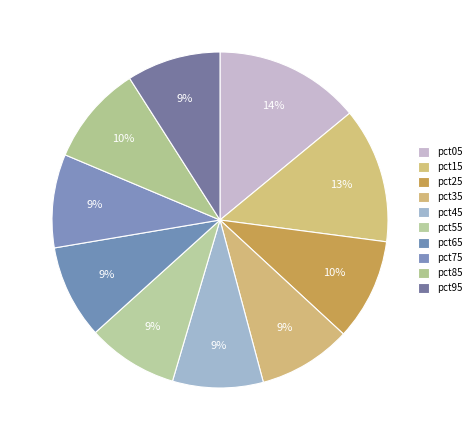

How many slices are in this pie chart?

10